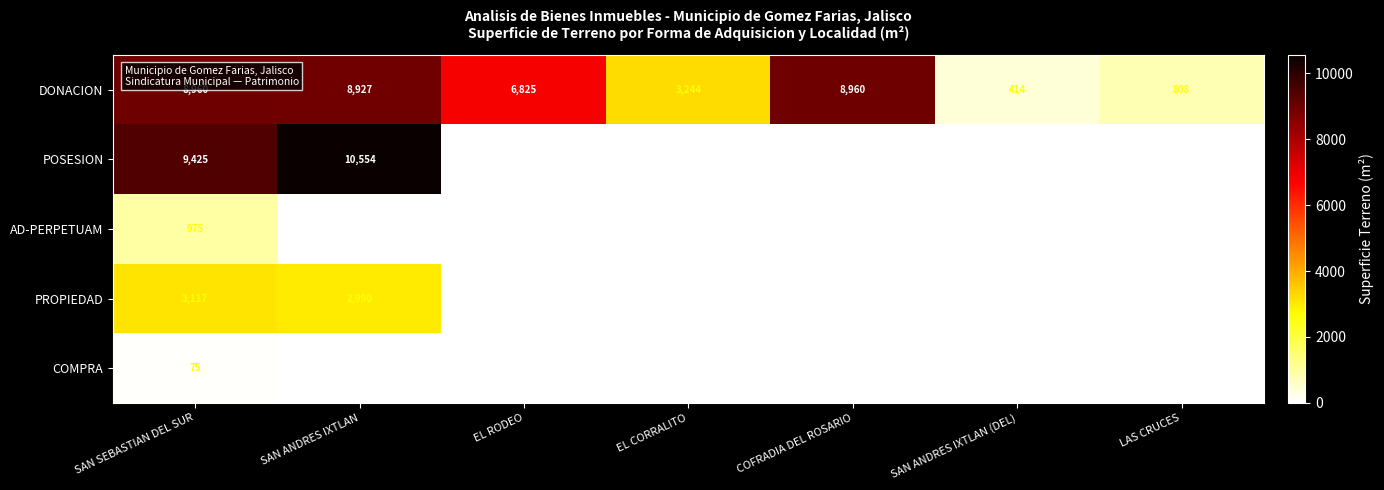

What is the difference between the highest and lowest values at SAN SEBASTIAN DEL SUR?

9350